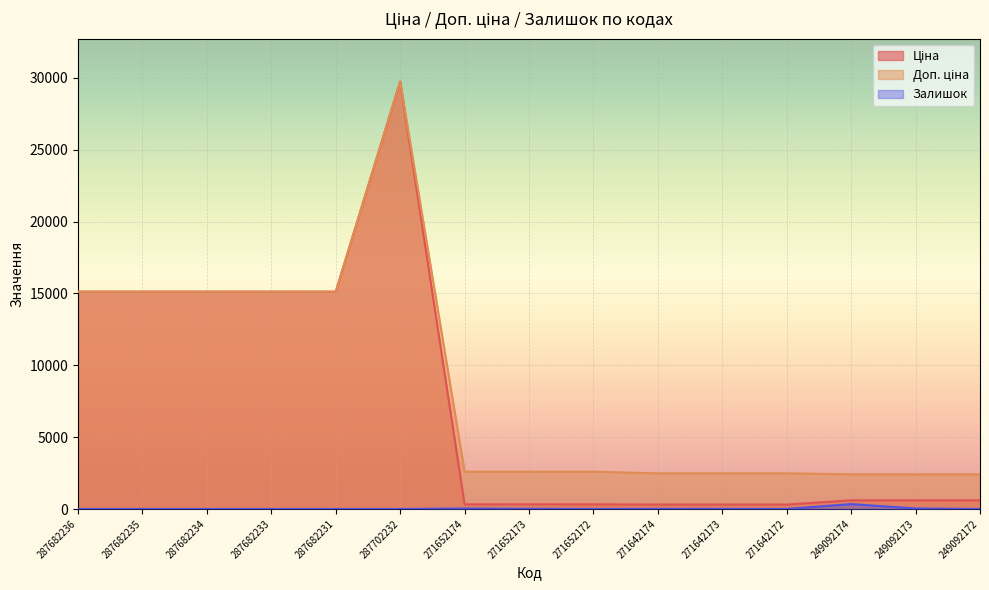

At which label is Залишок closest to 170?

249092173